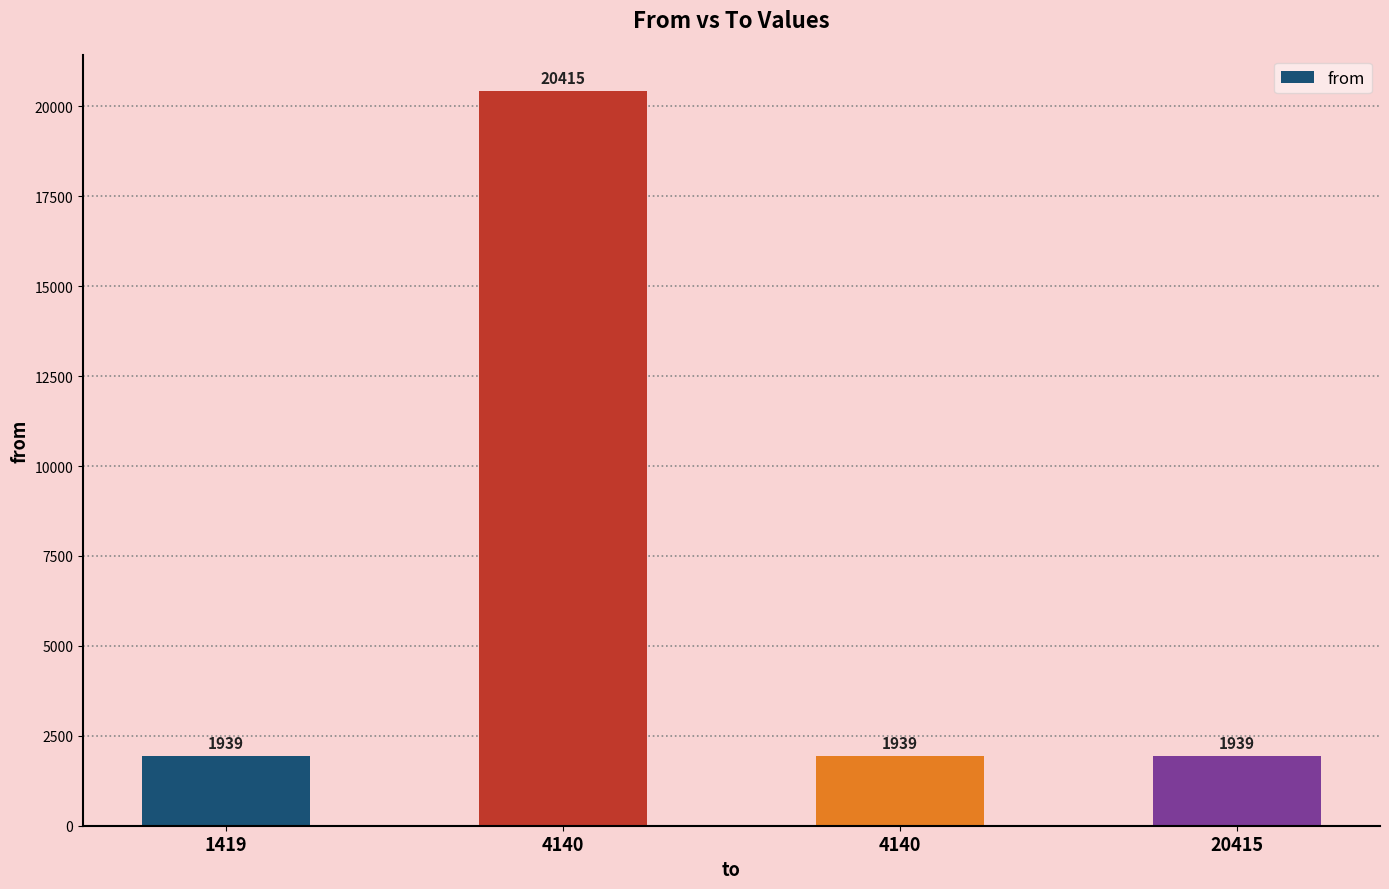

The chart shows a value of 3385 at 20415. True or false?

False